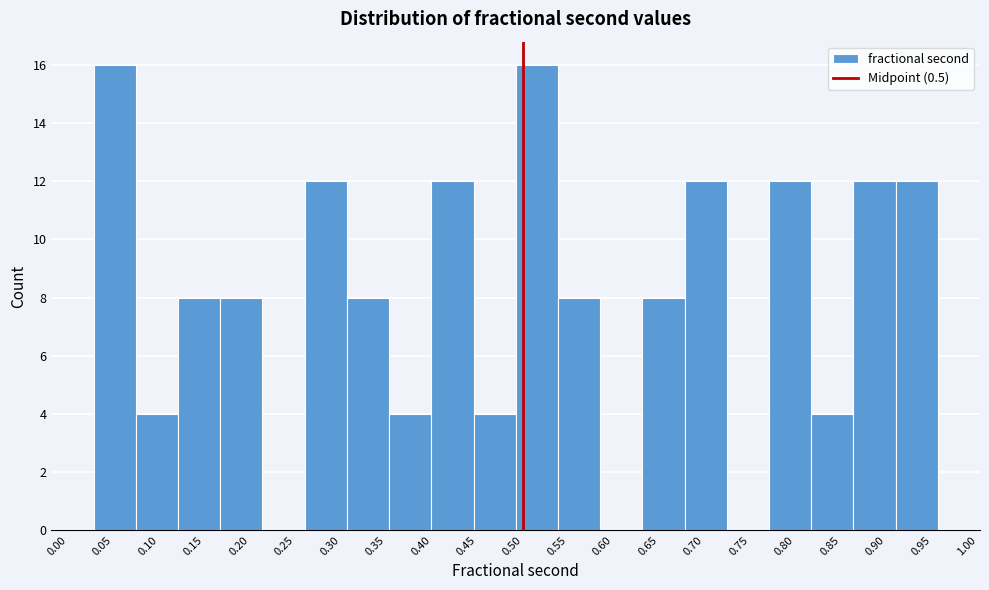

Reading left to right, list every bar in this chart as the range it spans on the x-axis followed by its height. Neither the bar edges nor the heights are printed on the chart, so give them approximately, as read against the axes.

0.030 to 0.075: 16
0.075 to 0.120: 4
0.120 to 0.165: 8
0.165 to 0.215: 8
0.215 to 0.260: 0
0.260 to 0.305: 12
0.305 to 0.355: 8
0.355 to 0.400: 4
0.400 to 0.445: 12
0.445 to 0.490: 4
0.490 to 0.540: 16
0.540 to 0.585: 8
0.585 to 0.630: 0
0.630 to 0.680: 8
0.680 to 0.725: 12
0.725 to 0.770: 0
0.770 to 0.815: 12
0.815 to 0.865: 4
0.865 to 0.910: 12
0.910 to 0.955: 12